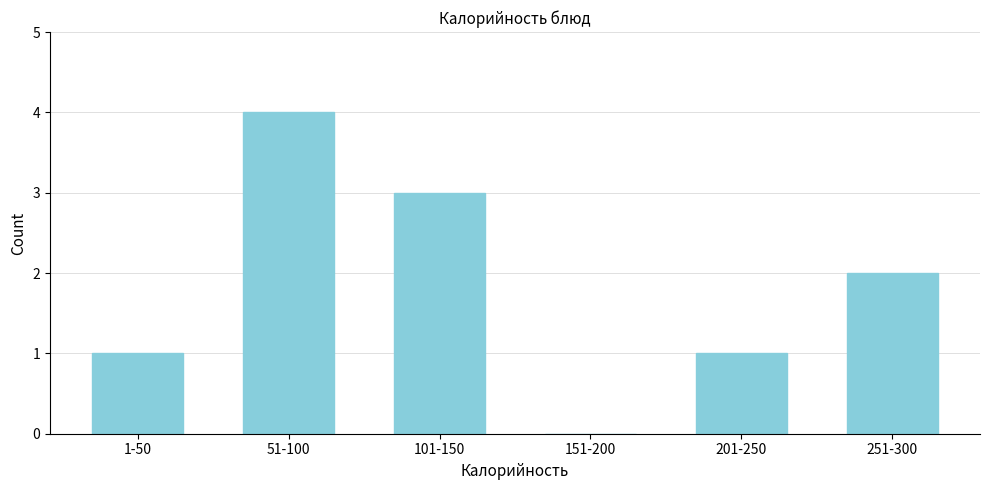

Reading right to left, transcribe all the data shown in this chart.

251-300=2	201-250=1	151-200=0	101-150=3	51-100=4	1-50=1